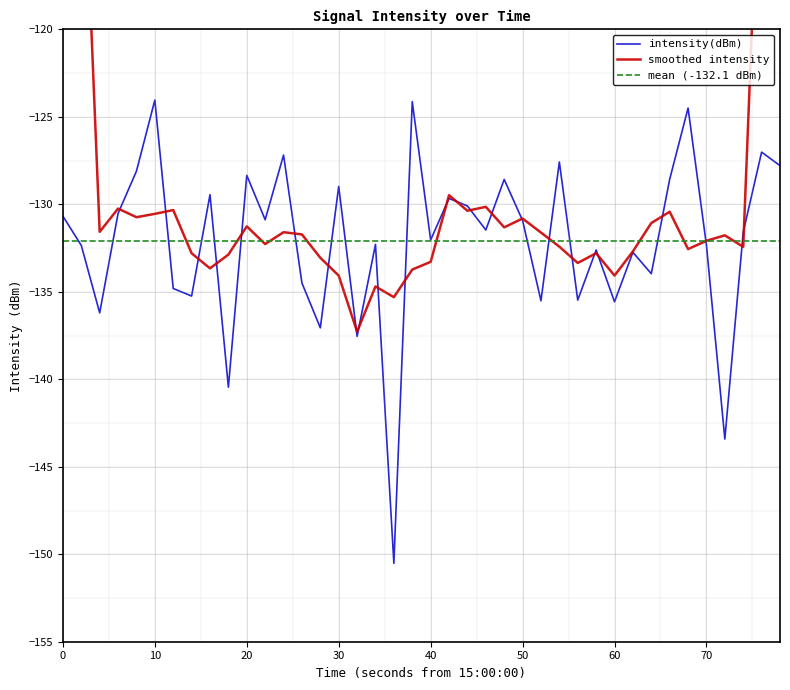

Is this an area chart (filled region under the line)?

No